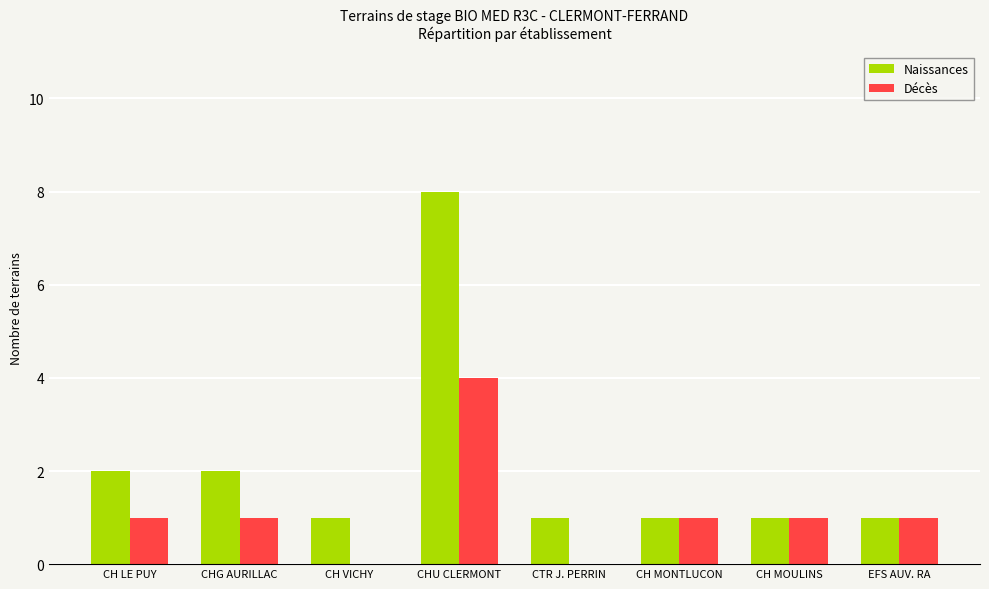

True or false: Naissances has a value of 2 at CH LE PUY.

True